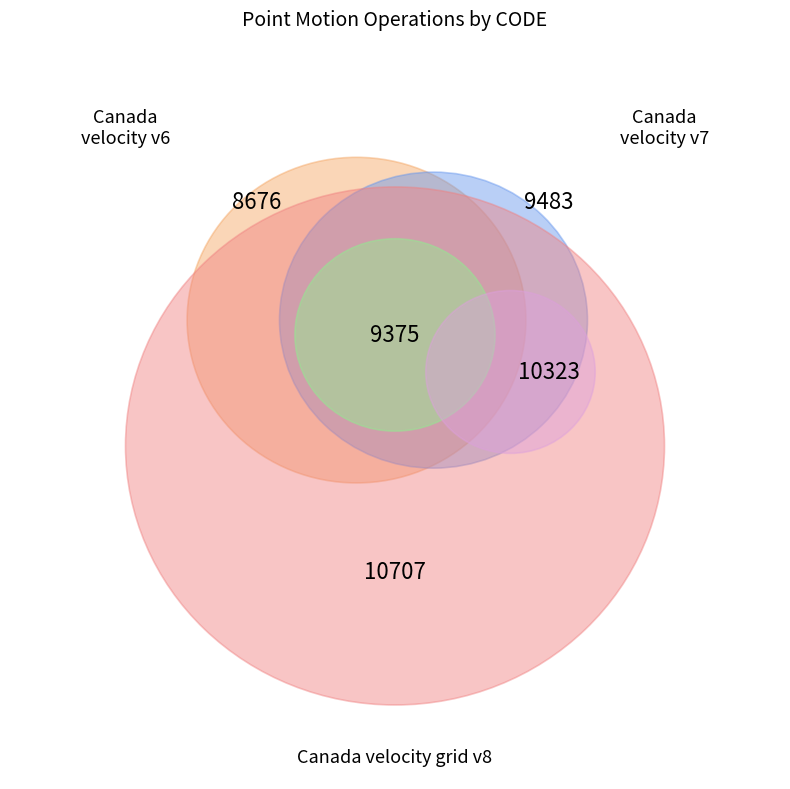

Which slice is the largest?

Canada velocity grid v8